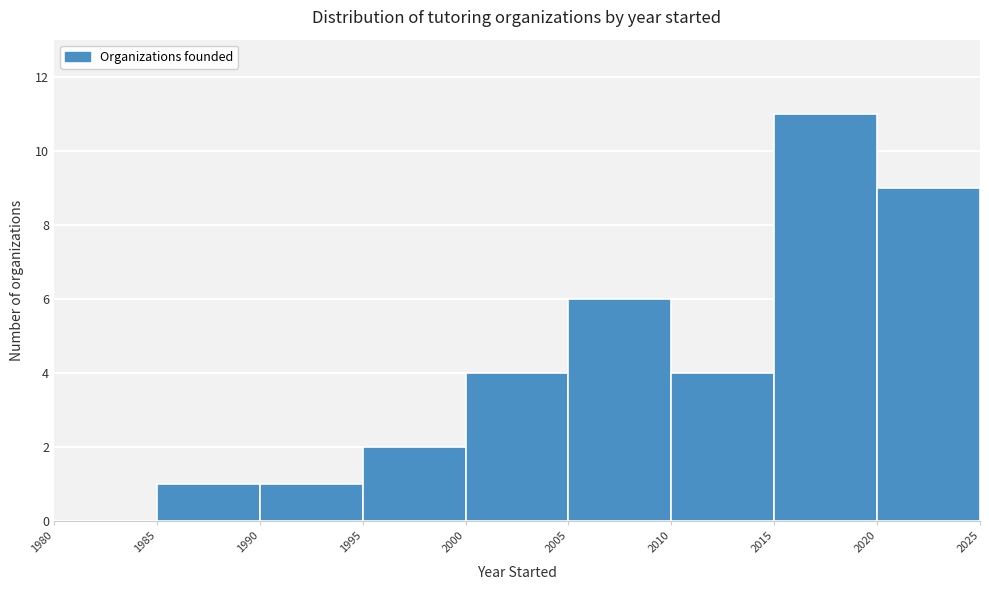

Reading left to right, transcribe this chart: for each bar, give the range it covers on the x-axis and its height. The values are not printed on the chart, so give them approximately, as read against the axis.

1980 to 1985: 0
1985 to 1990: 1
1990 to 1995: 1
1995 to 2000: 2
2000 to 2005: 4
2005 to 2010: 6
2010 to 2015: 4
2015 to 2020: 11
2020 to 2025: 9